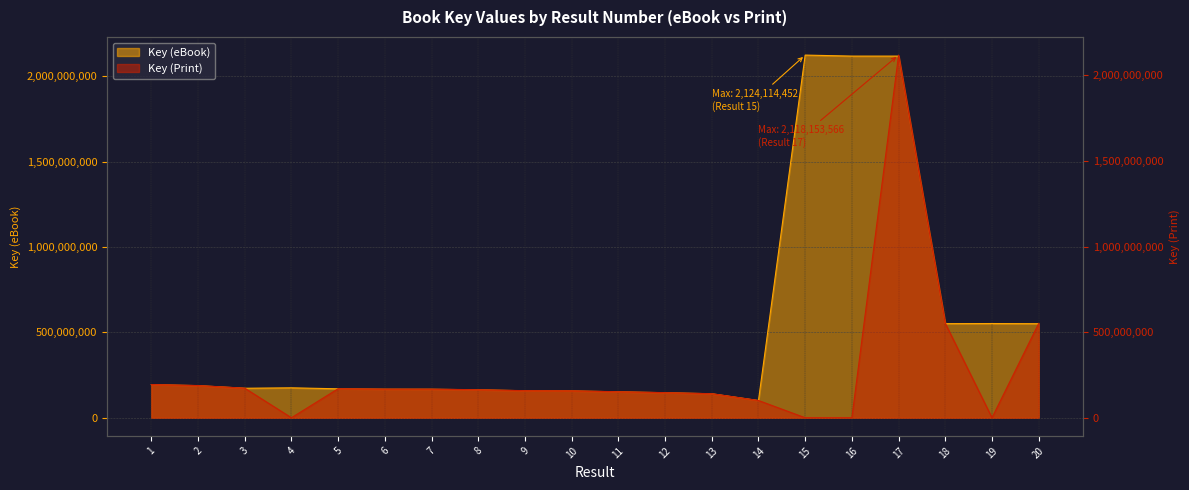

What is the difference between the Key (eBook) values at 15 and 2?

1936094014